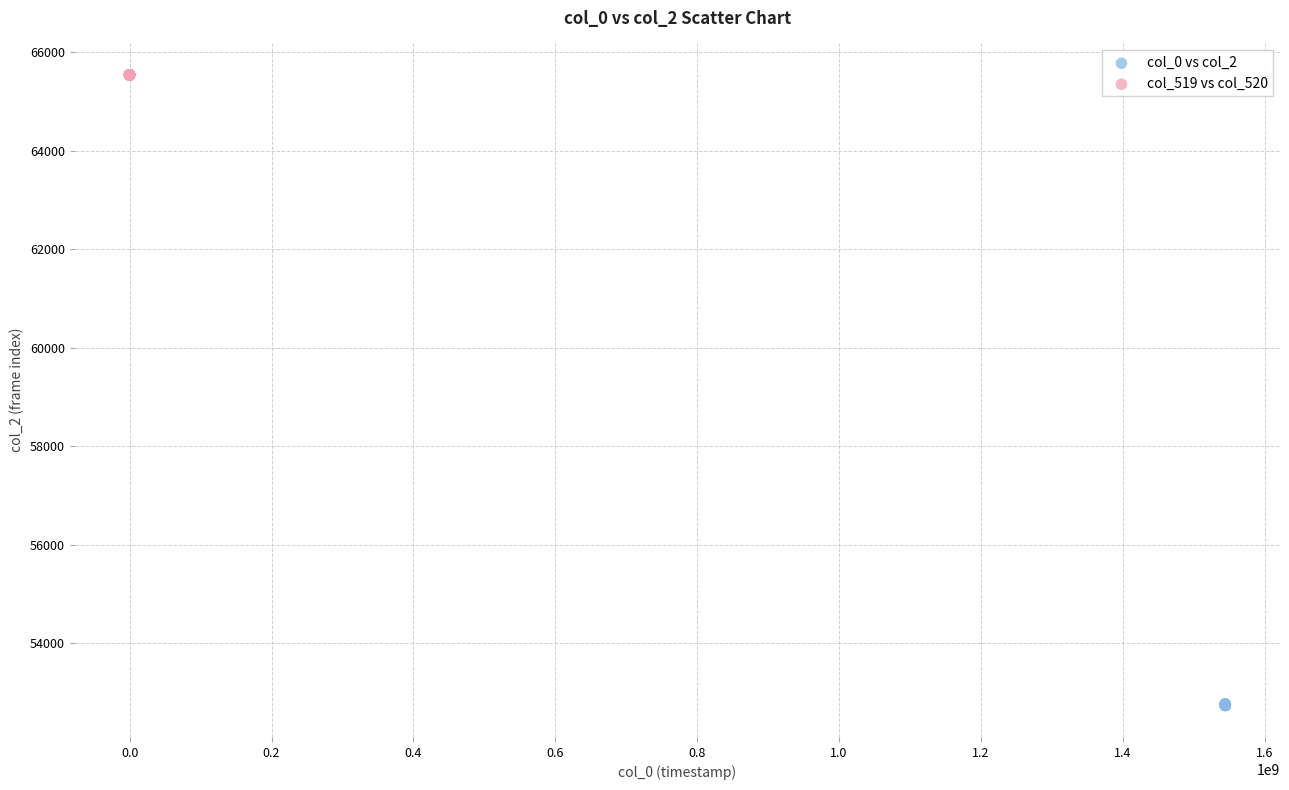

Which series reaches the maximum Y coordinate?

col_519 vs col_520